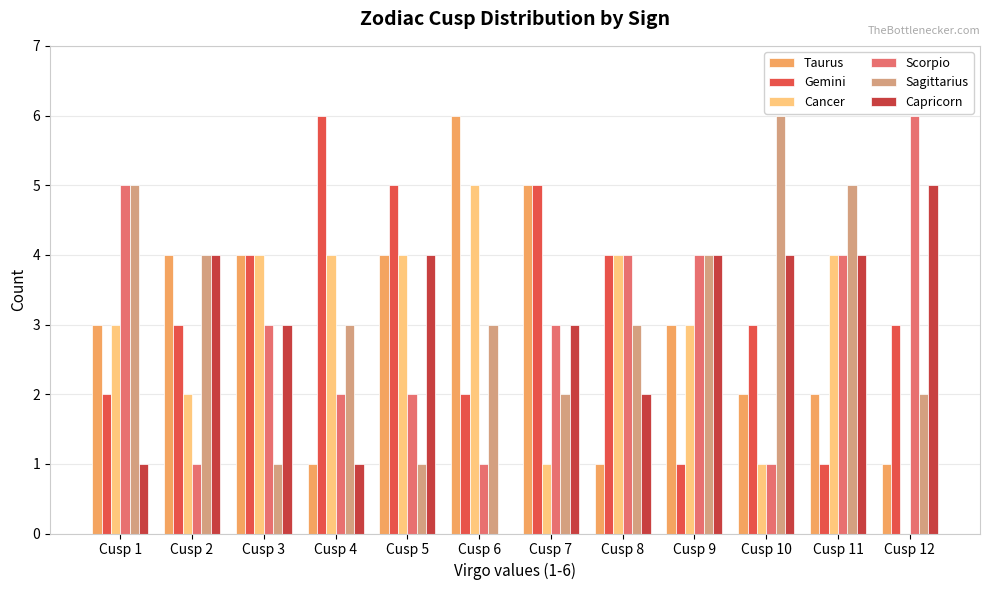

Which series has the largest total across all categories?

Gemini